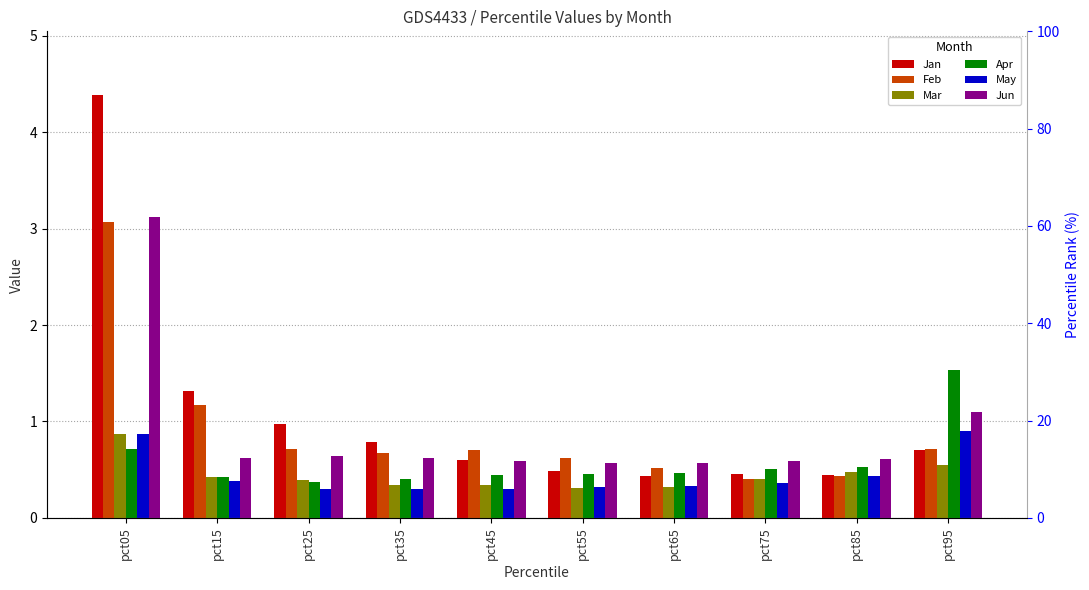

What is the sum of all Mar values?

4.4